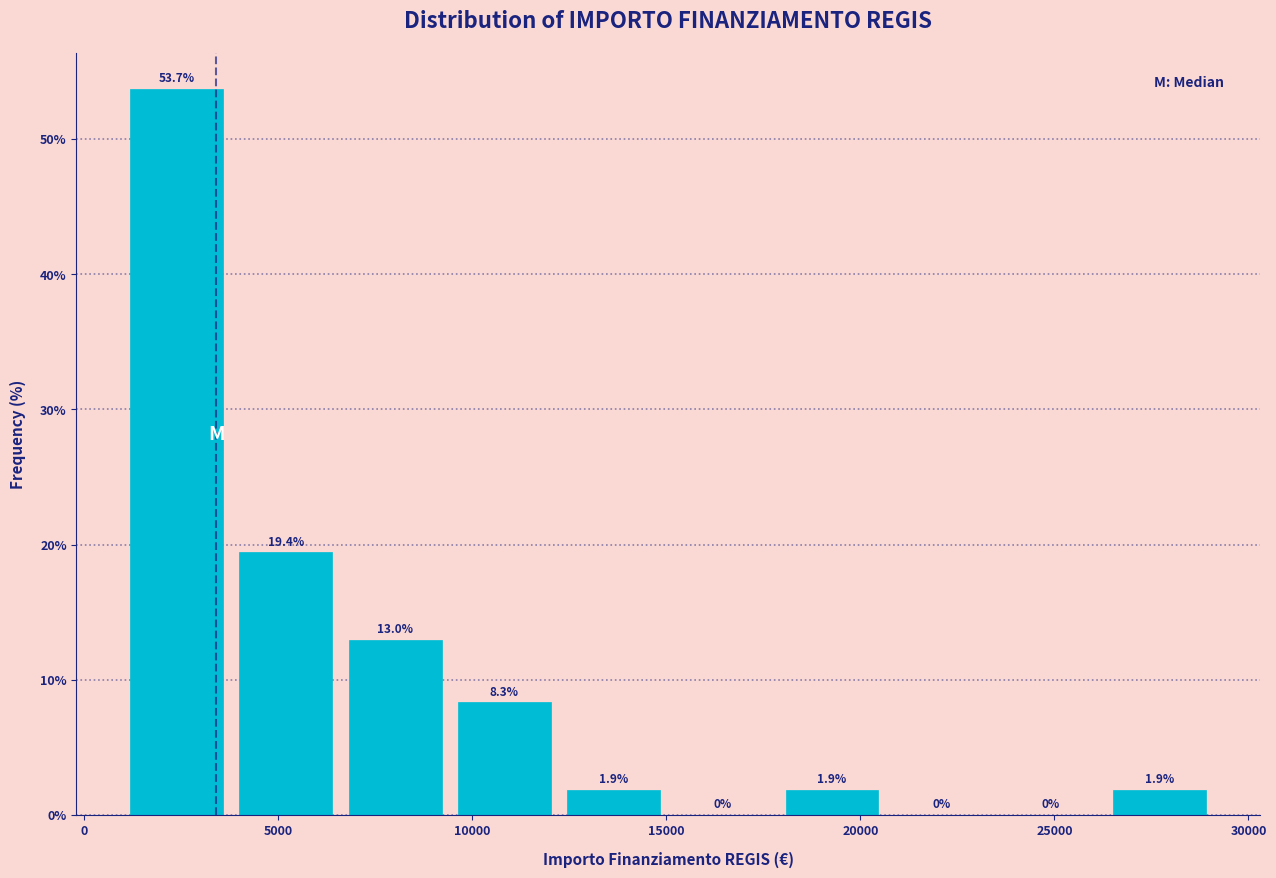

Reading left to right, transcribe this chart: for each bar, give the range it covers on the x-axis and its height. The bar edges are not printed on the chart, so give them approximately, as read against the axis.

1000 to 4000: 53.7
4000 to 6500: 19.4
6500 to 9500: 13.0
9500 to 12000: 8.3
12000 to 15000: 1.9
15000 to 18000: 0.0
18000 to 20500: 1.9
20500 to 23500: 0.0
23500 to 26500: 0.0
26500 to 29000: 1.9